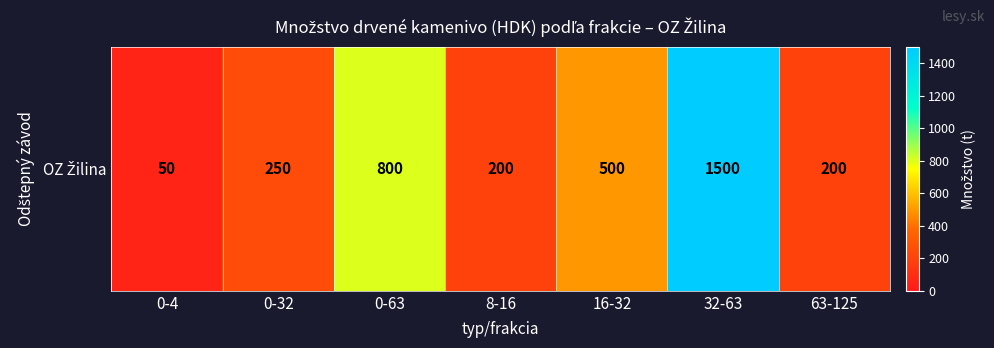

What is the change in value from 0-63 to 8-16?

-600